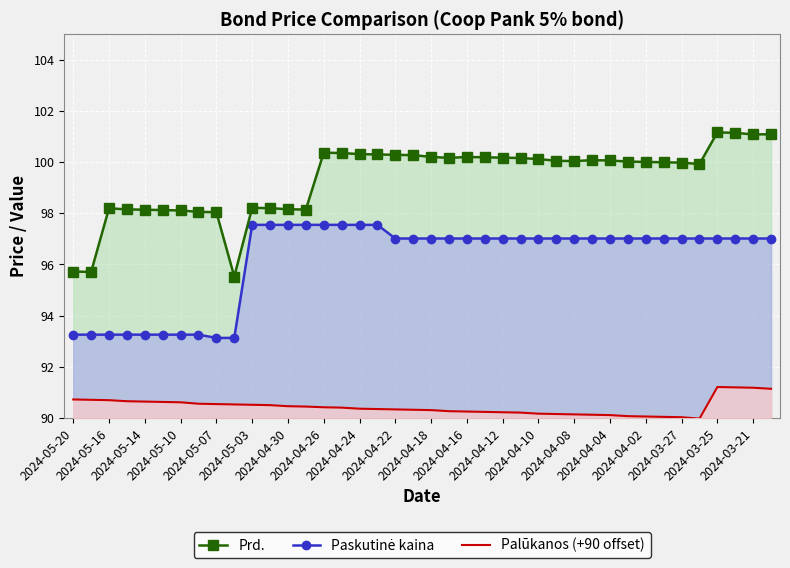

At how many categories does at least one series exceed 95?

40